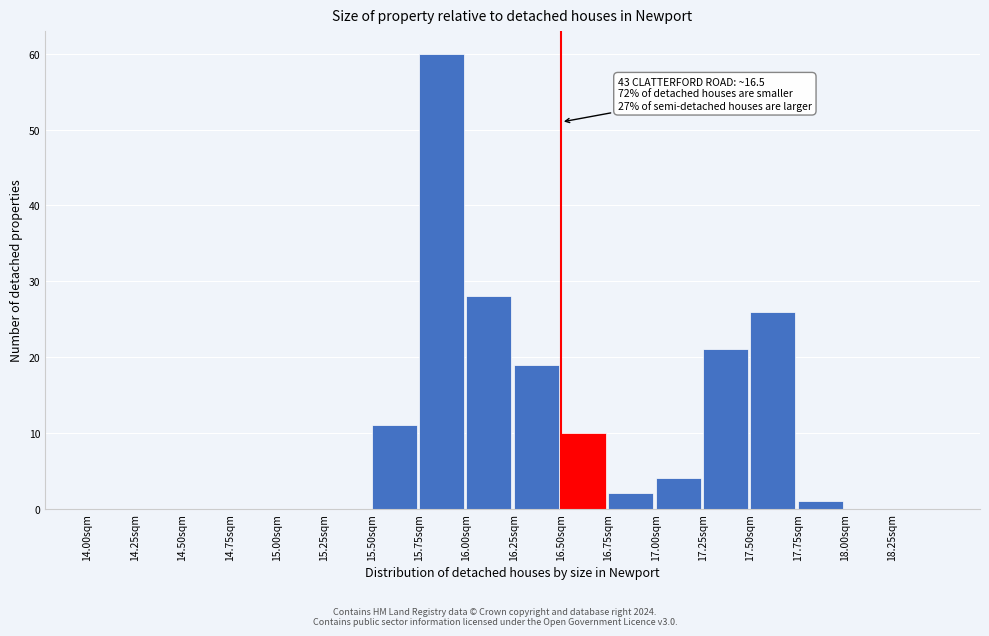

Over which range of the x-axis is the bar tallest?

15.75 to 16.00